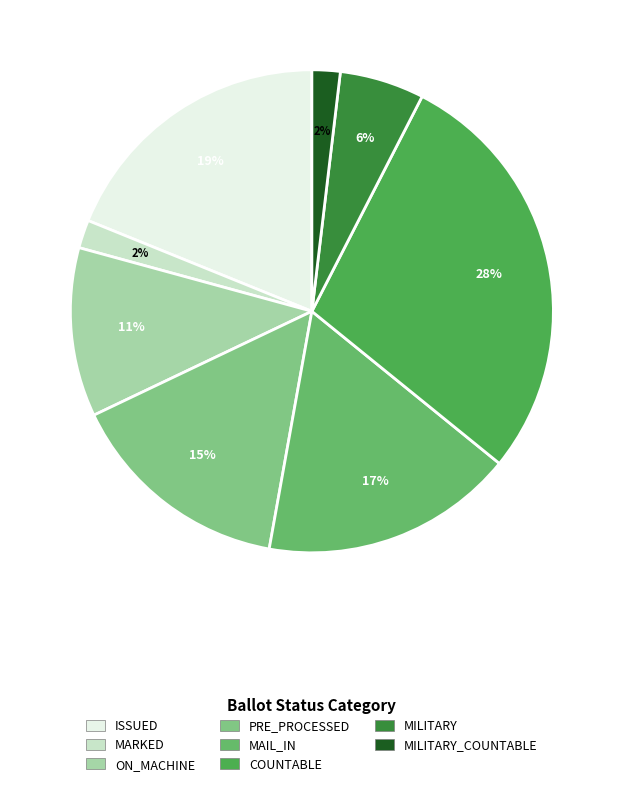

How many segments does this pie chart have?

8